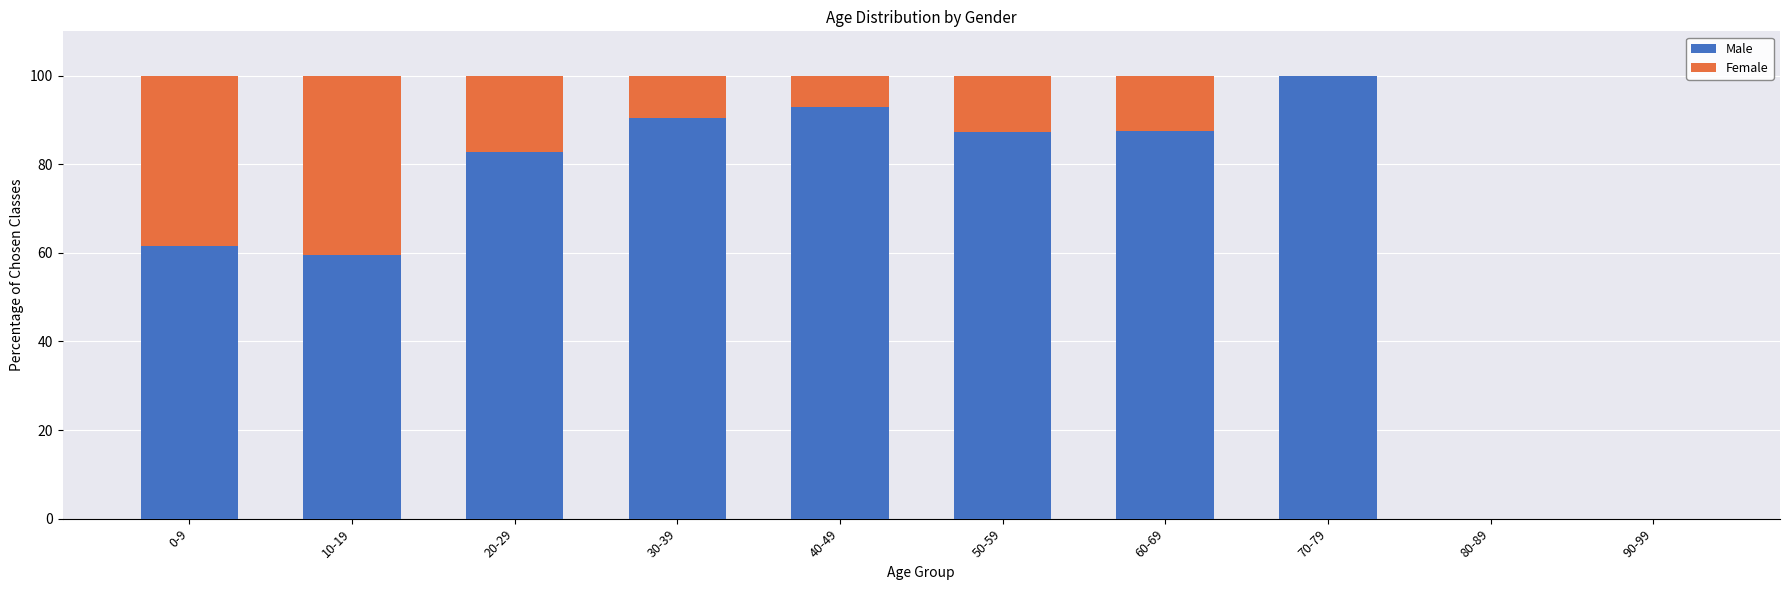

Are the bars horizontal?

No